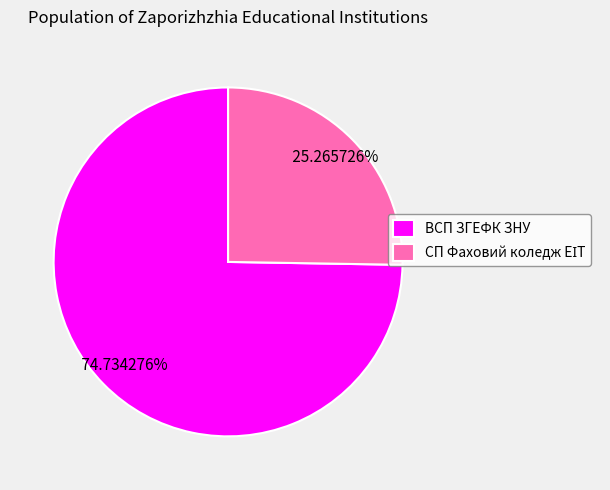

What is the majority slice?

ВСП ЗГЕФК ЗНУ